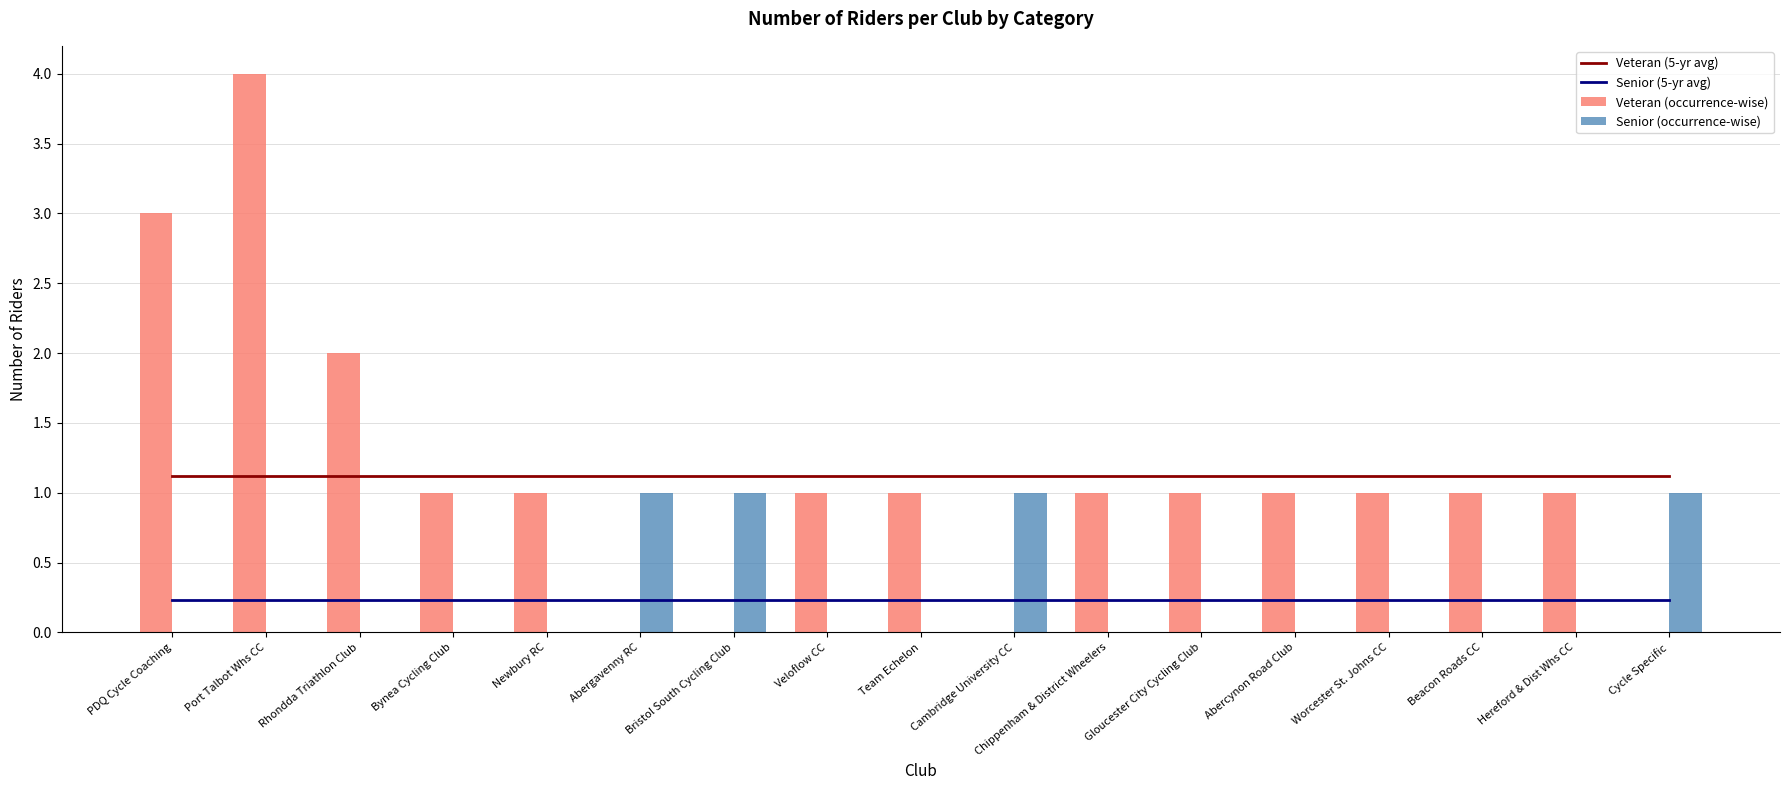

Rank the series by their maximum value, from highest to lowest.

Veteran (occurrence-wise), Veteran (5-yr avg), Senior (occurrence-wise), Senior (5-yr avg)